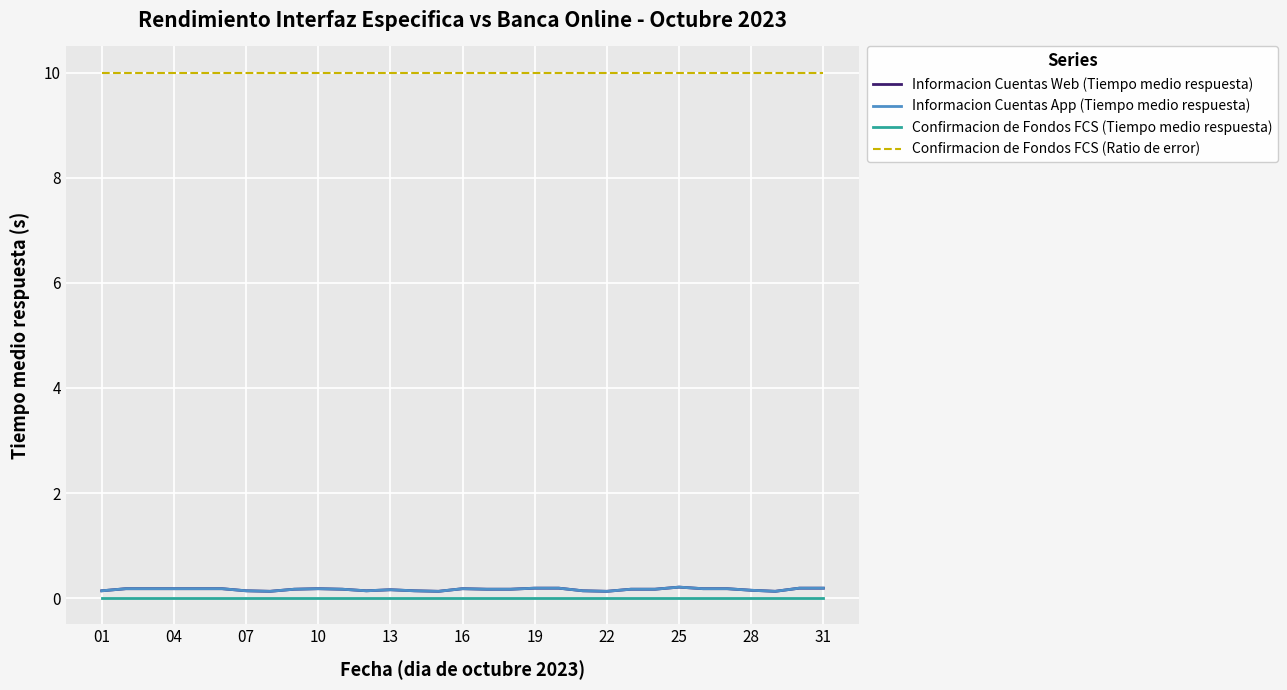

What is the label of the 10th point from the left?

10